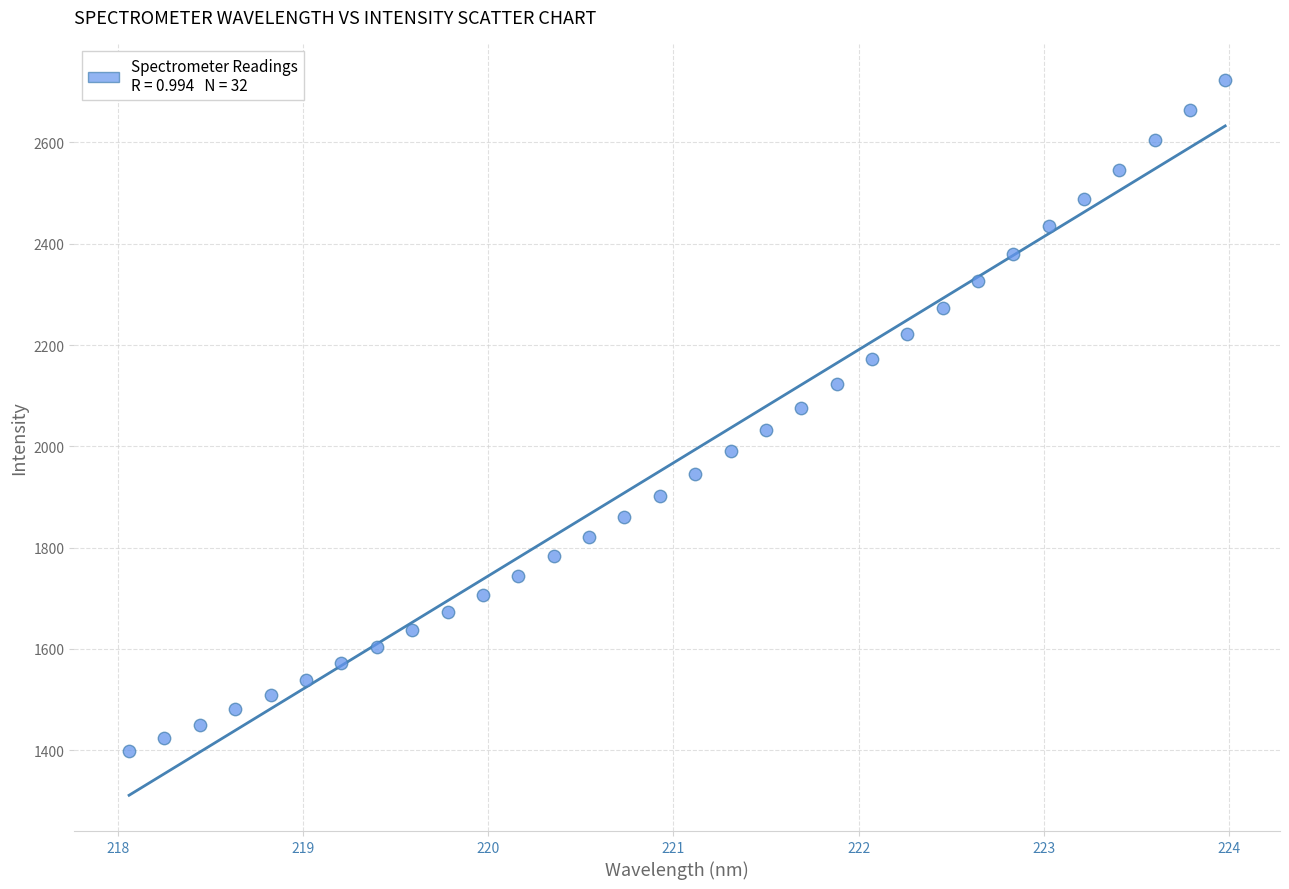

What is the range of X values (max minus min)?

5.9